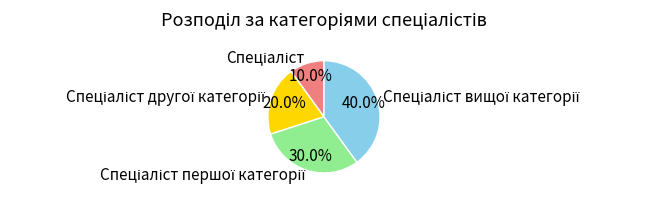

Is there any slice that represents more than half of the pie?

No